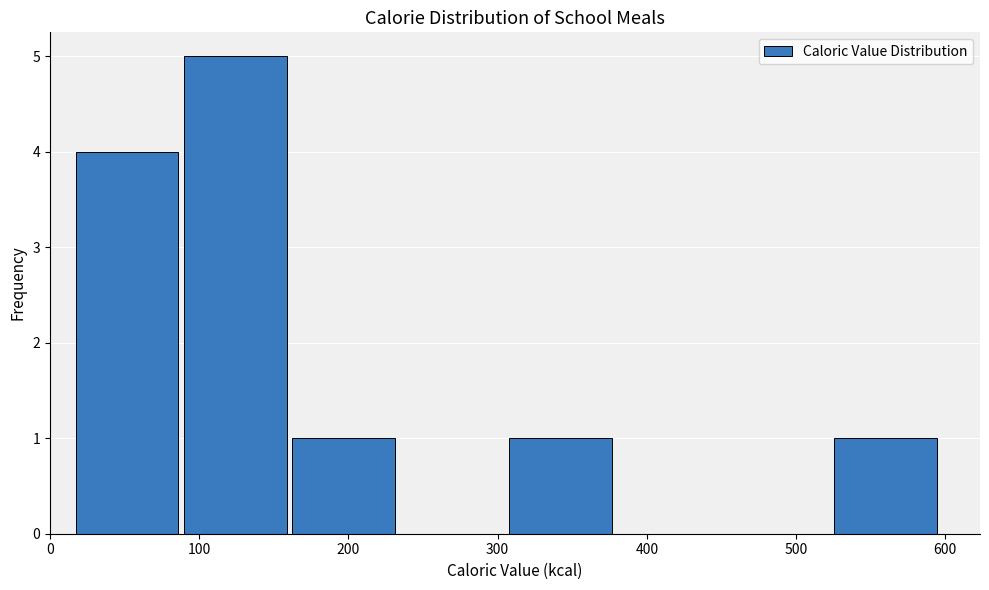

Over which range of the x-axis is the bar tallest?

90 to 160